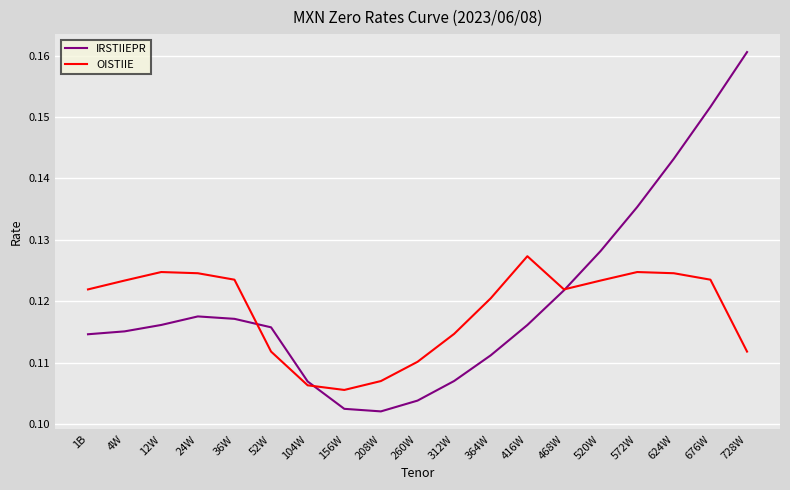

At which category is the sum across all series the highest?

676W